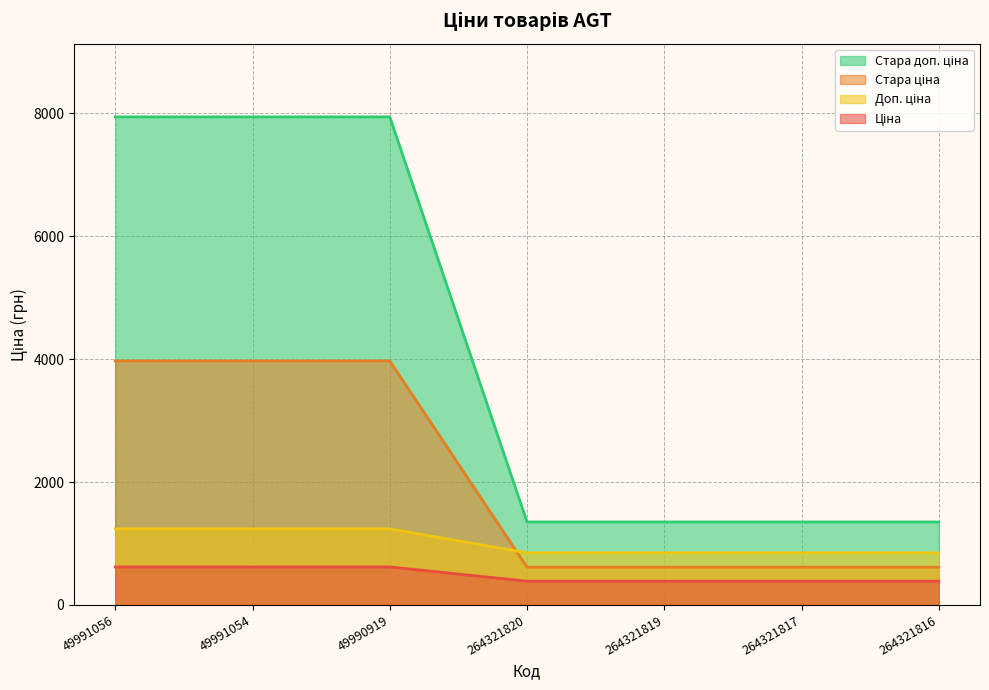

True or false: Стара ціна has more than 2 interior local peaks.

False